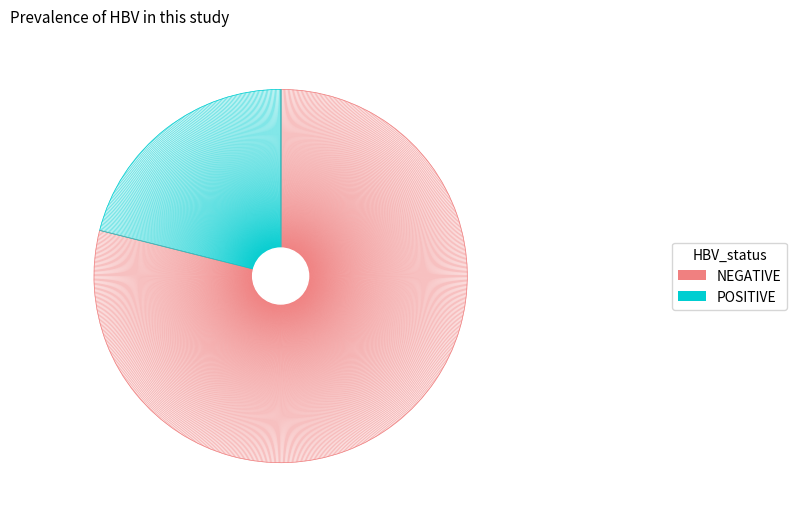

How many slices are in this pie chart?

2